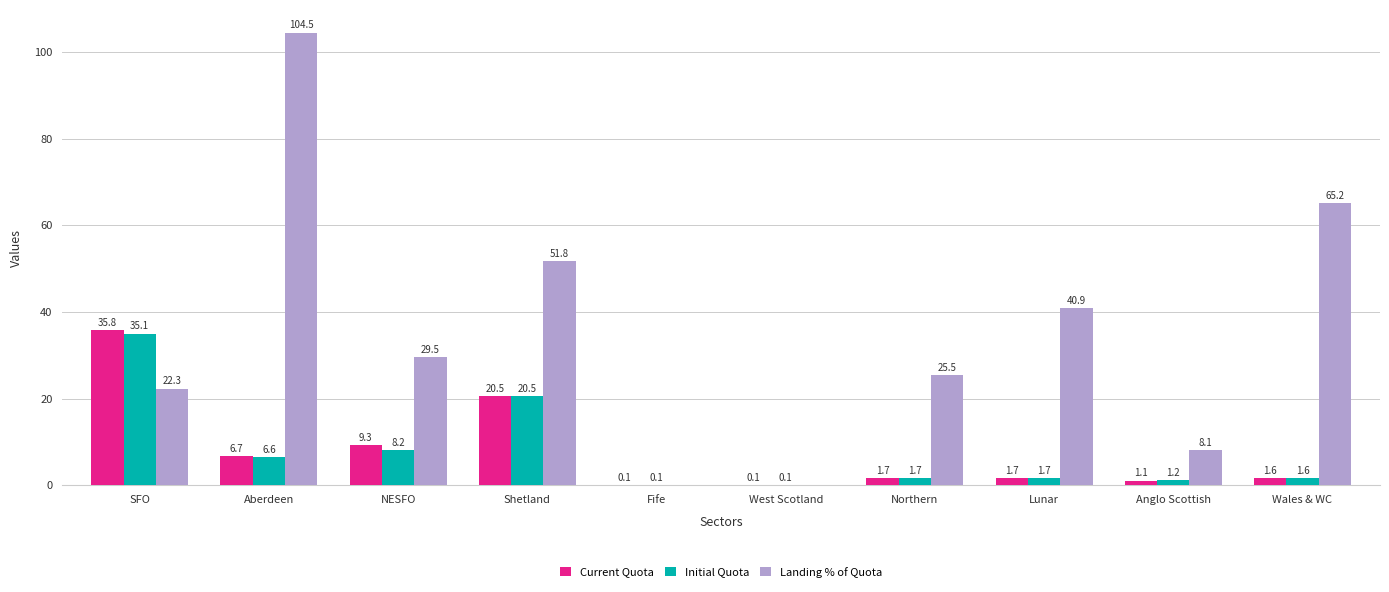

Between Fife and Wales & WC, which series saw the biggest shift?

Landing % of Quota